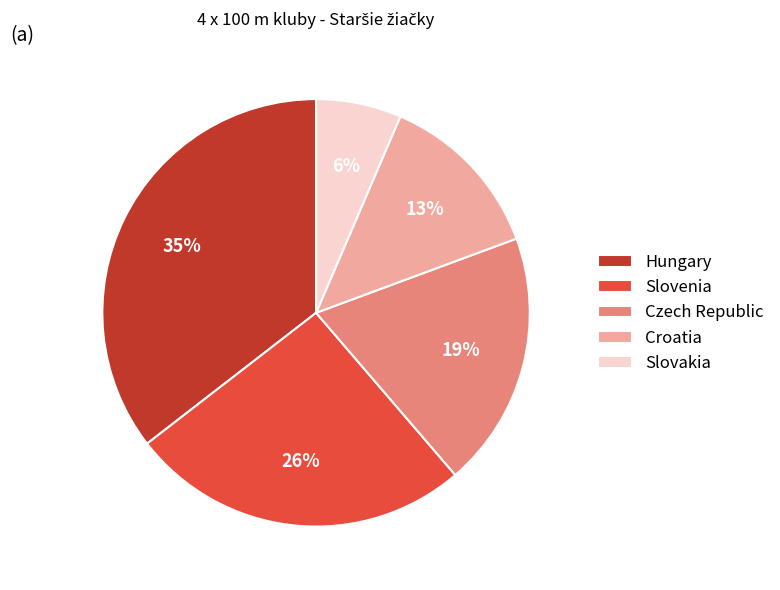

What is the smallest slice in the pie chart?

Slovakia